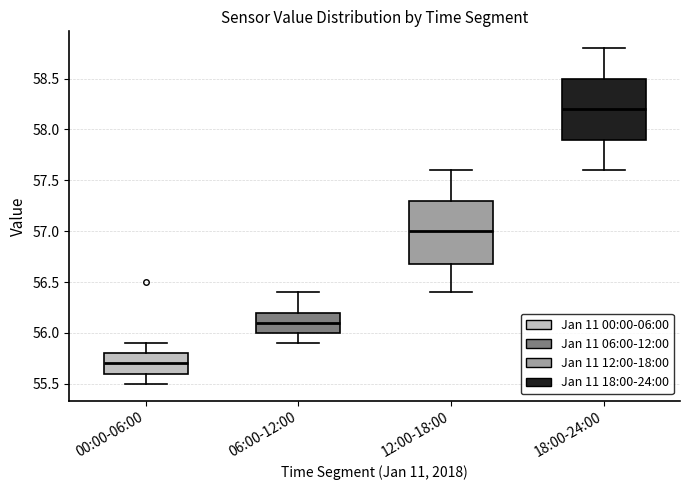

Which box's median line is the lowest?

00:00-06:00